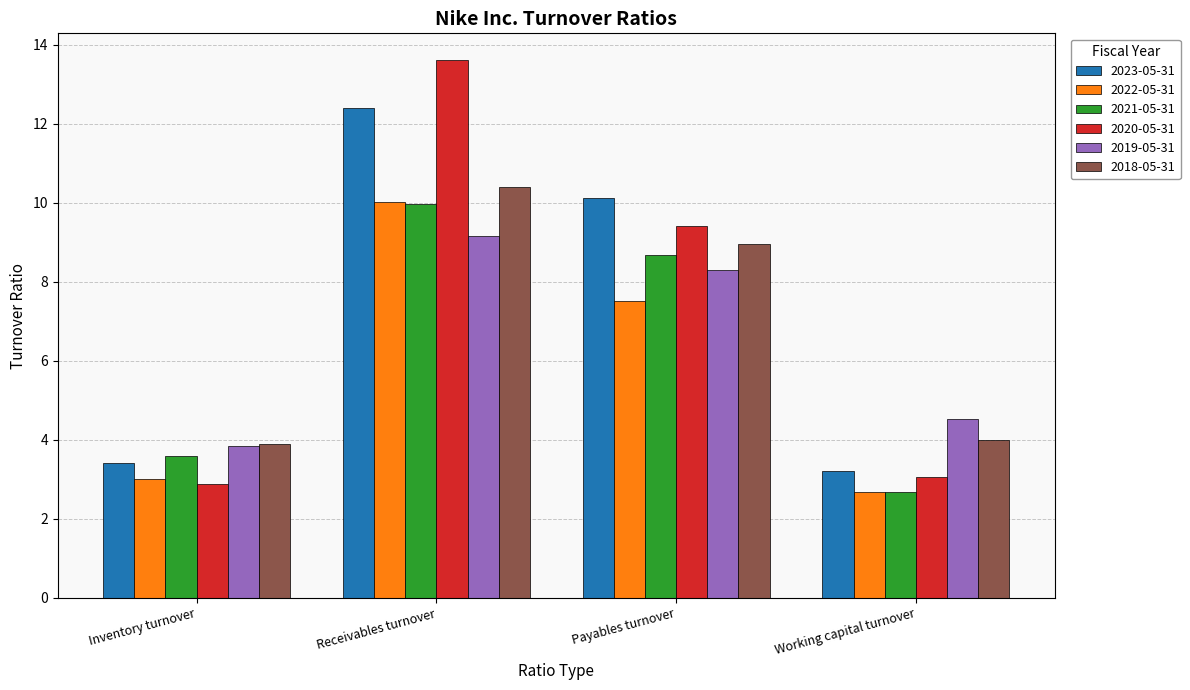

What is the difference between the second highest and second lowest values in the 2021-05-31 series?

5.1